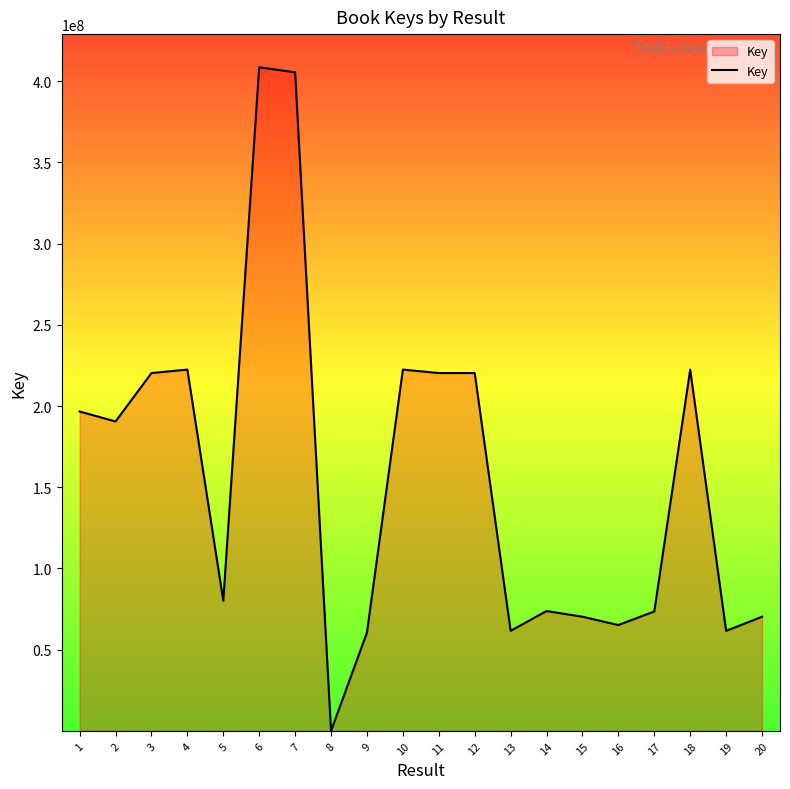

Approximately how many times larger is the value at 1 compared to 4?

0.9